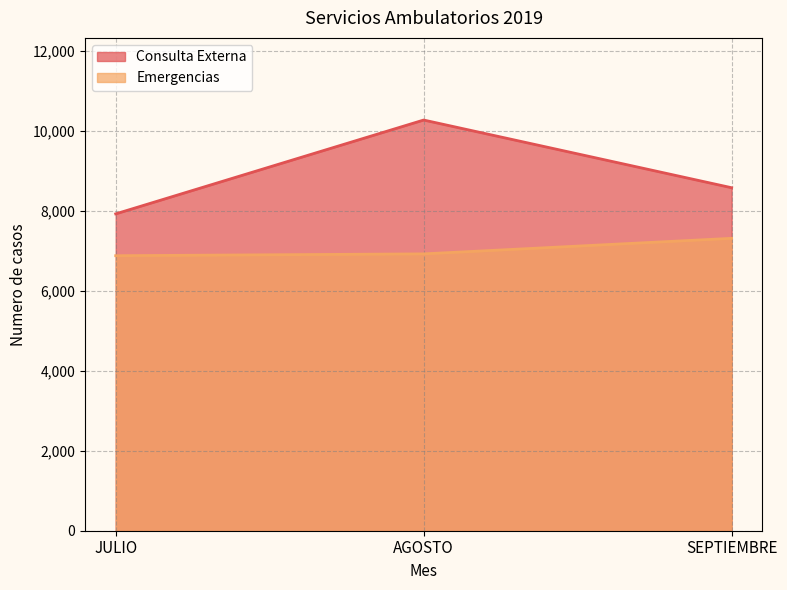

Reading right to left, what are all the values shown in this chart?

Consulta Externa: SEPTIEMBRE=8582	AGOSTO=10276	JULIO=7928
Emergencias: SEPTIEMBRE=7316	AGOSTO=6927	JULIO=6881